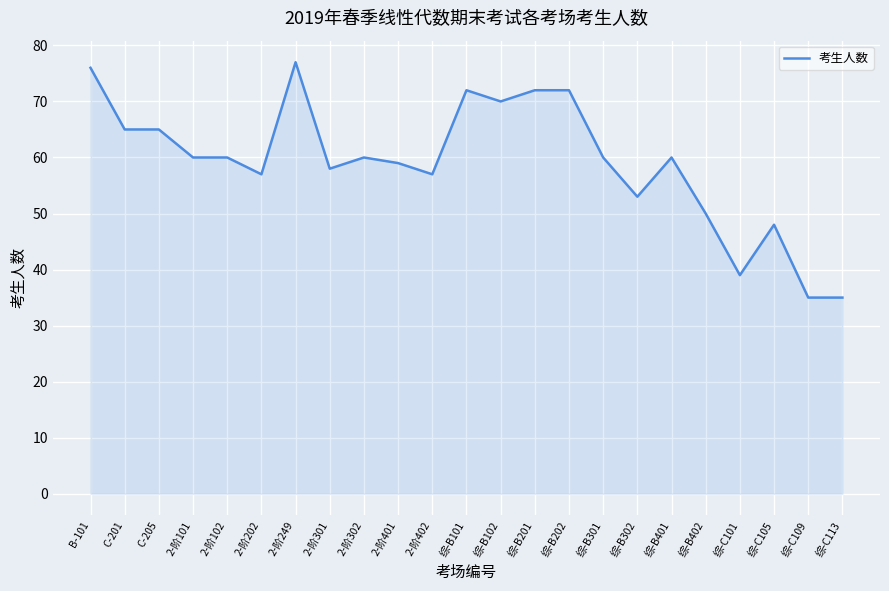

What is the ratio of the value at 2-阶401 to the value at 综-C113?

1.7